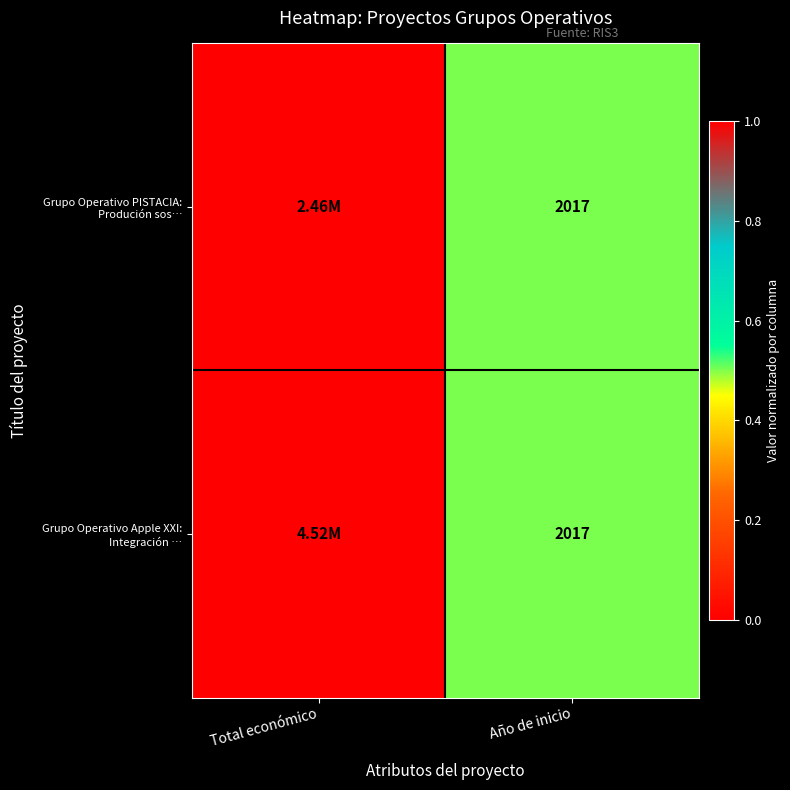

What is the total value across all series at Año de inicio?

4034